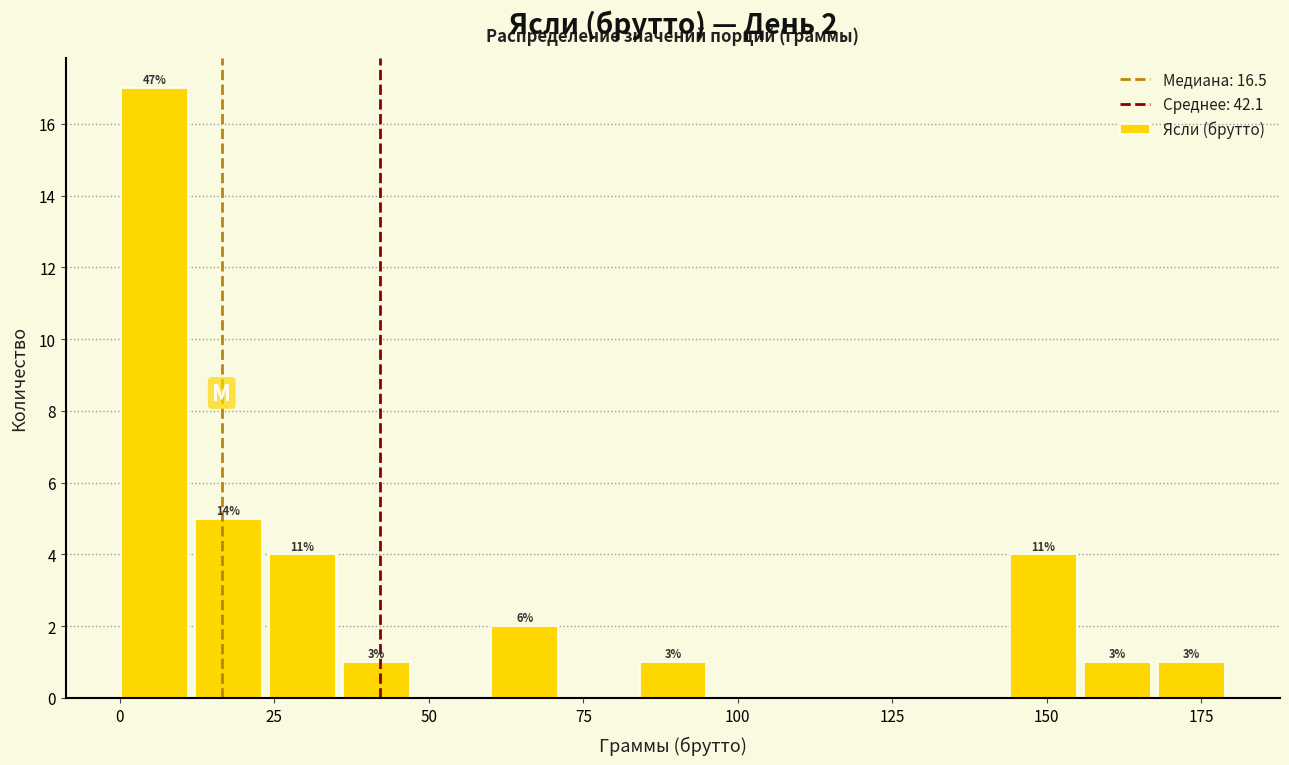

Around what value on the x-axis is the tallest bar? Give the approximate position of its centre, as read against the axis.

5